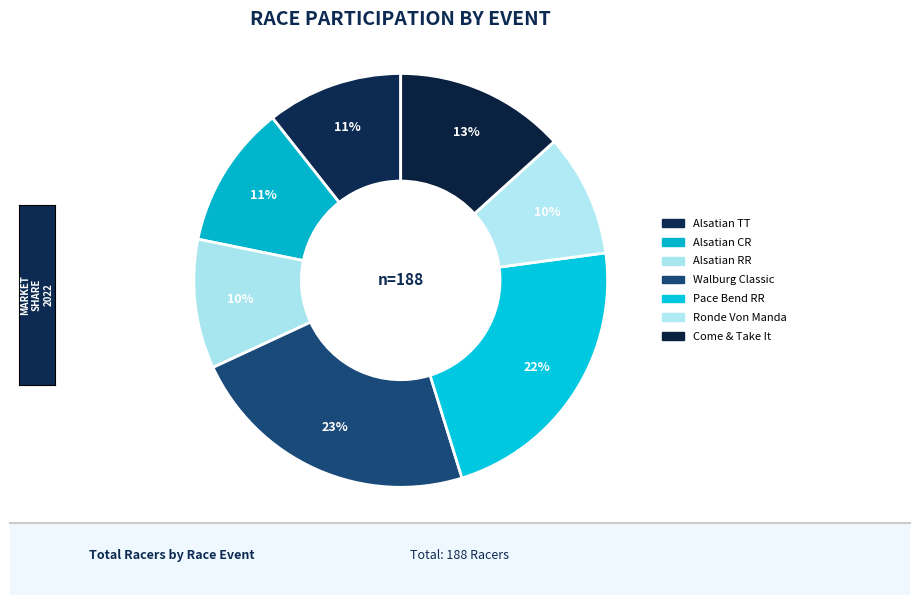

How many segments does this pie chart have?

7